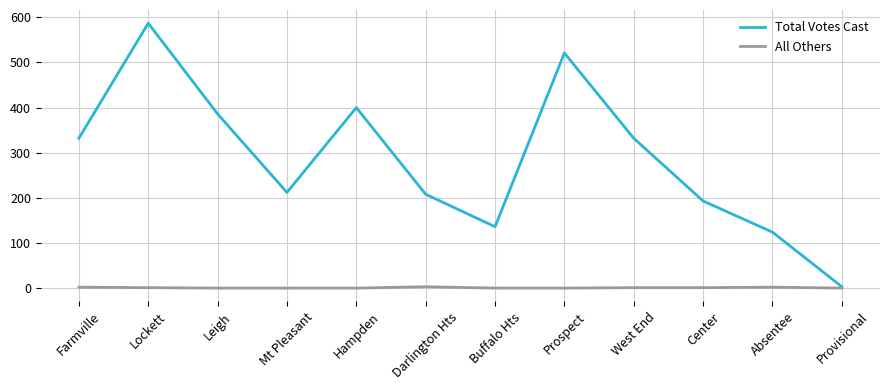

Is the value of Total Votes Cast at Mt Pleasant greater than the value of All Others at Hampden?

Yes